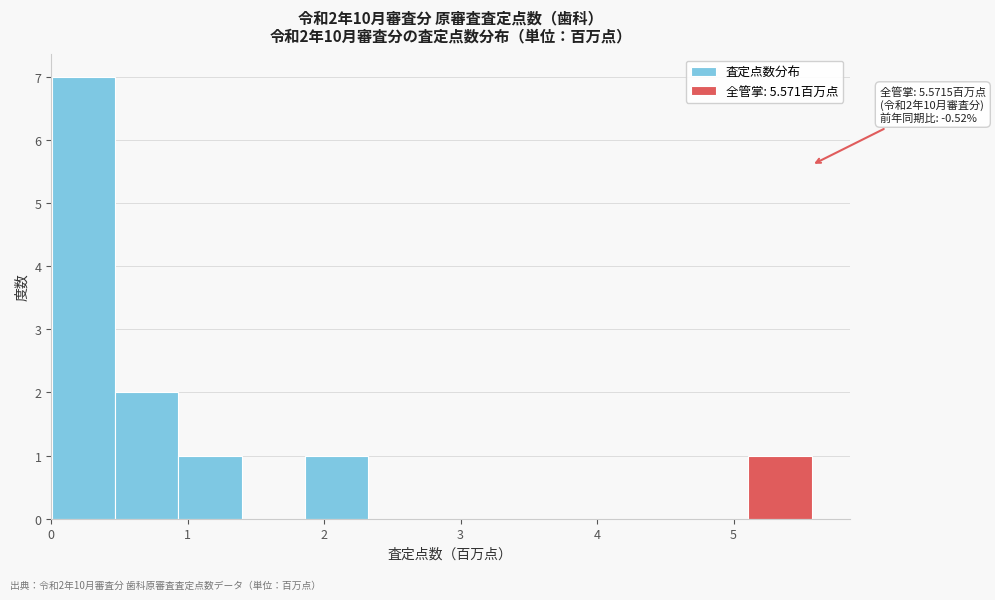

Over which range of the x-axis is the bar tallest?

0.0 to 0.5